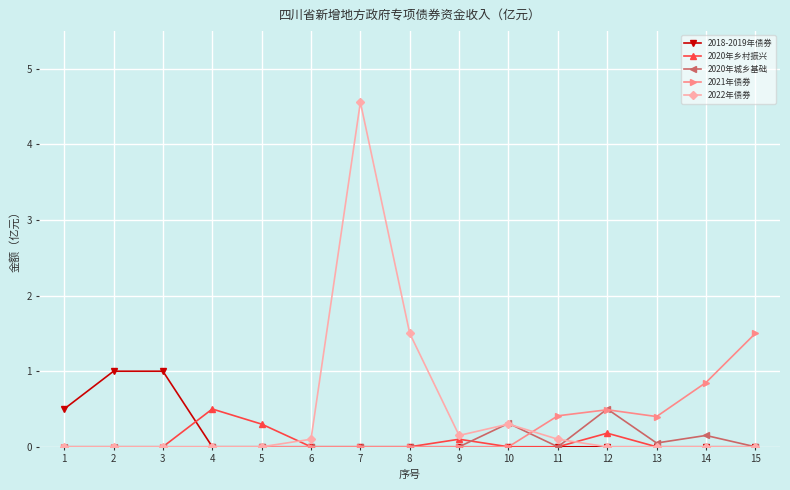

What is the spread (max minus min) of values at 12?

0.5